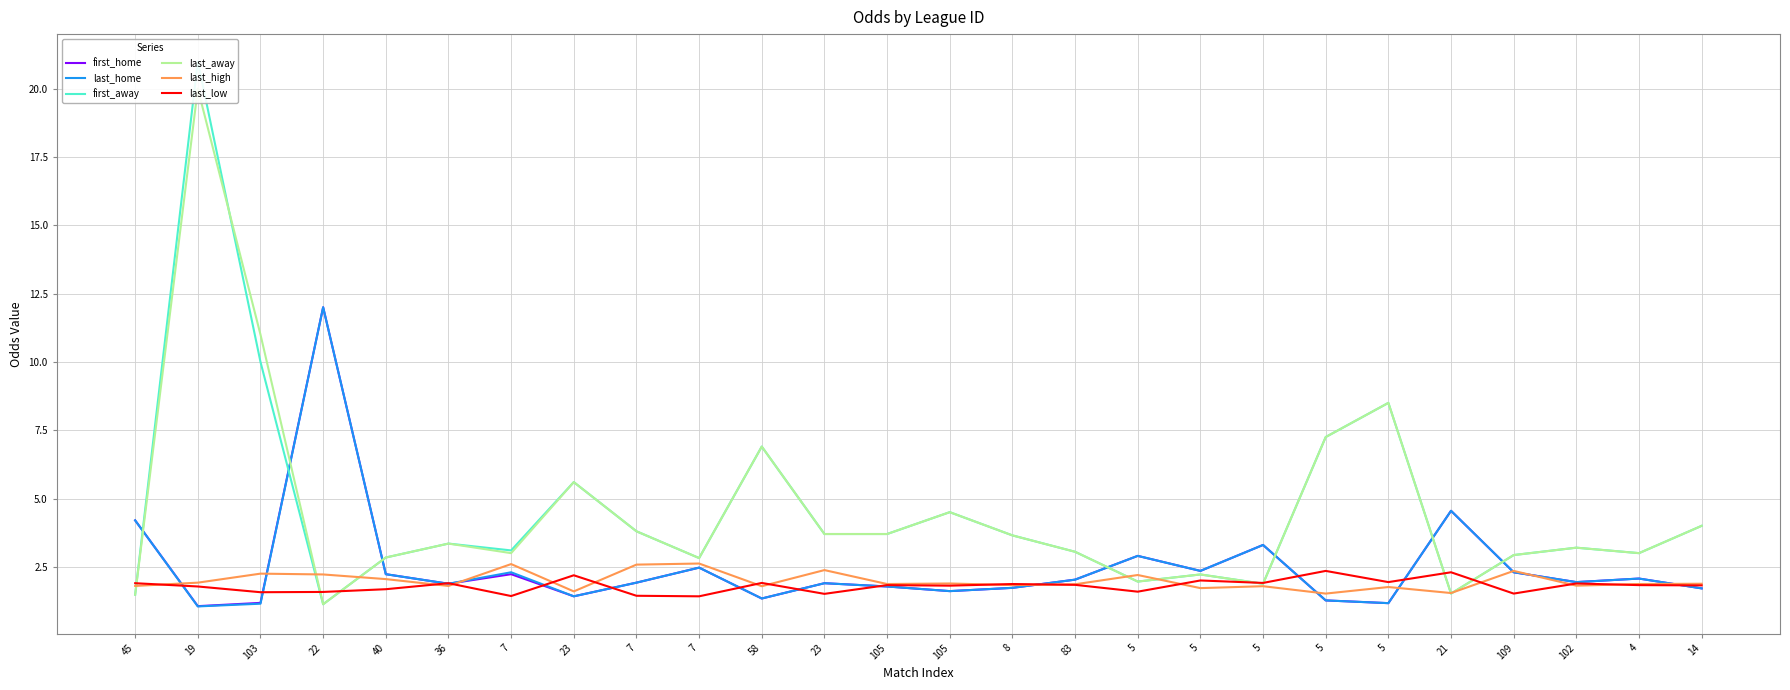

Reading left to right, what are all the values shown in this chart?

first_home: 45=4.2	19=1.1	103=1.2	22=12.0	40=2.2	36=1.9	7=2.2	23=1.4	7=1.9	7=2.5	58=1.3	23=1.9	105=1.8	105=1.6	8=1.7	83=2.0	5=2.9	5=2.4	5=3.3	5=1.3	5=1.2	21=4.5	109=2.3	102=1.9	4=2.1	14=1.7
last_home: 45=4.2	19=1.1	103=1.1	22=12.0	40=2.2	36=1.9	7=2.3	23=1.4	7=1.9	7=2.5	58=1.3	23=1.9	105=1.8	105=1.6	8=1.7	83=2.0	5=2.9	5=2.4	5=3.3	5=1.3	5=1.2	21=4.5	109=2.3	102=1.9	4=2.1	14=1.7
first_away: 45=1.5	19=21.0	103=10.0	22=1.1	40=2.8	36=3.4	7=3.1	23=5.6	7=3.8	7=2.8	58=6.9	23=3.7	105=3.7	105=4.5	8=3.6	83=3.0	5=2.0	5=2.2	5=1.9	5=7.2	5=8.5	21=1.5	109=2.9	102=3.2	4=3.0	14=4.0
last_away: 45=1.5	19=20.0	103=11.0	22=1.1	40=2.8	36=3.4	7=3.0	23=5.6	7=3.8	7=2.8	58=6.9	23=3.7	105=3.7	105=4.5	8=3.6	83=3.0	5=2.0	5=2.2	5=1.9	5=7.2	5=8.5	21=1.5	109=2.9	102=3.2	4=3.0	14=4.0
last_high: 45=1.8	19=1.9	103=2.2	22=2.2	40=2.0	36=1.8	7=2.6	23=1.6	7=2.6	7=2.6	58=1.8	23=2.4	105=1.9	105=1.9	8=1.8	83=1.9	5=2.2	5=1.7	5=1.8	5=1.5	5=1.8	21=1.5	109=2.4	102=1.8	4=1.9	14=1.9
last_low: 45=1.9	19=1.8	103=1.6	22=1.6	40=1.7	36=1.9	7=1.4	23=2.2	7=1.4	7=1.4	58=1.9	23=1.5	105=1.8	105=1.8	8=1.9	83=1.8	5=1.6	5=2.0	5=1.9	5=2.4	5=1.9	21=2.3	109=1.5	102=1.9	4=1.8	14=1.8